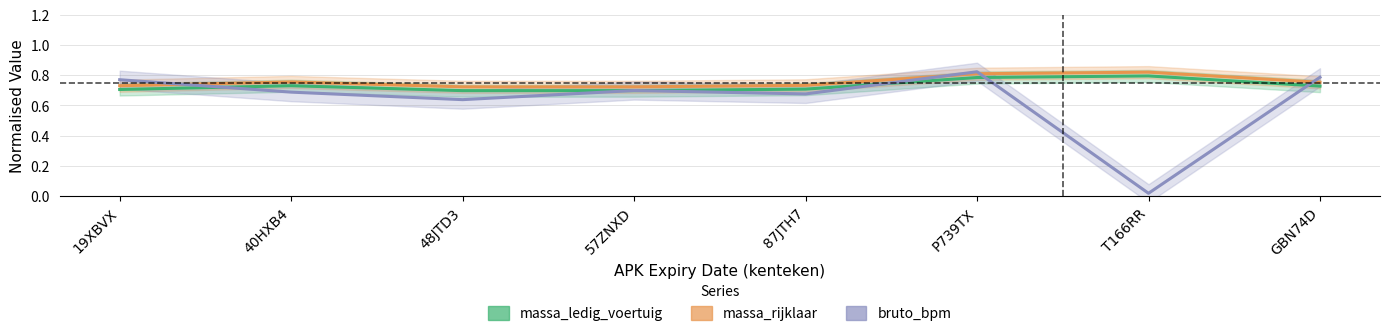

At which category does massa_ledig_voertuig reach its first local peak?

40HXB4